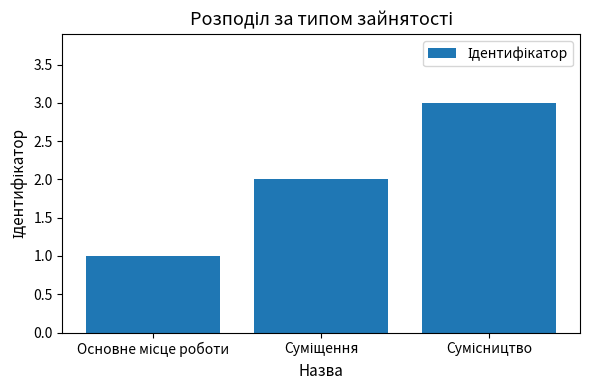

What is the maximum value shown in the chart?

3